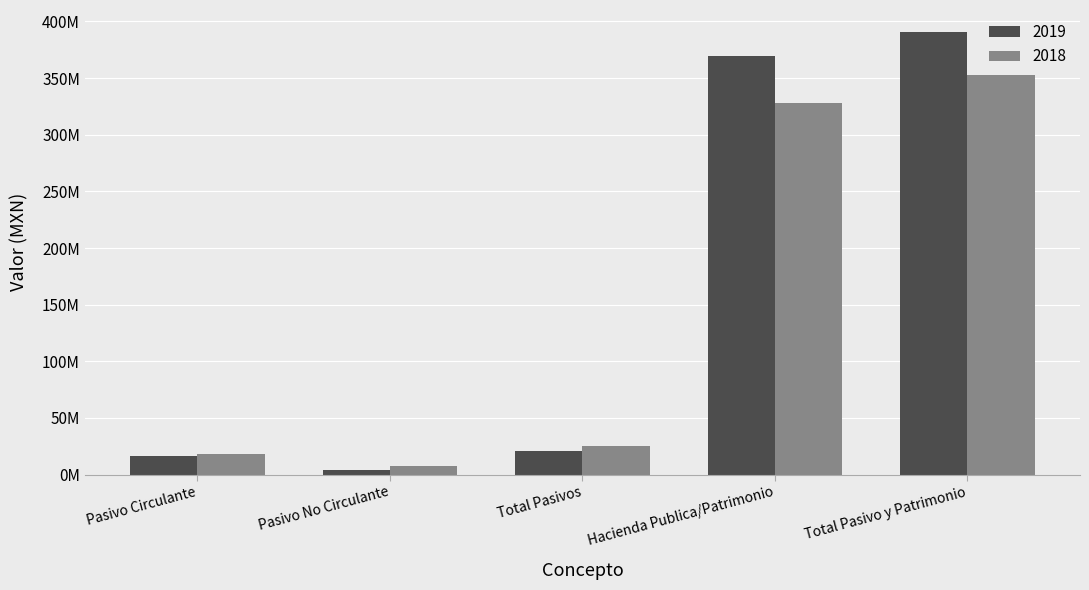

Is the value of 2018 at Total Pasivo y Patrimonio greater than the value of 2019 at Total Pasivo y Patrimonio?

No